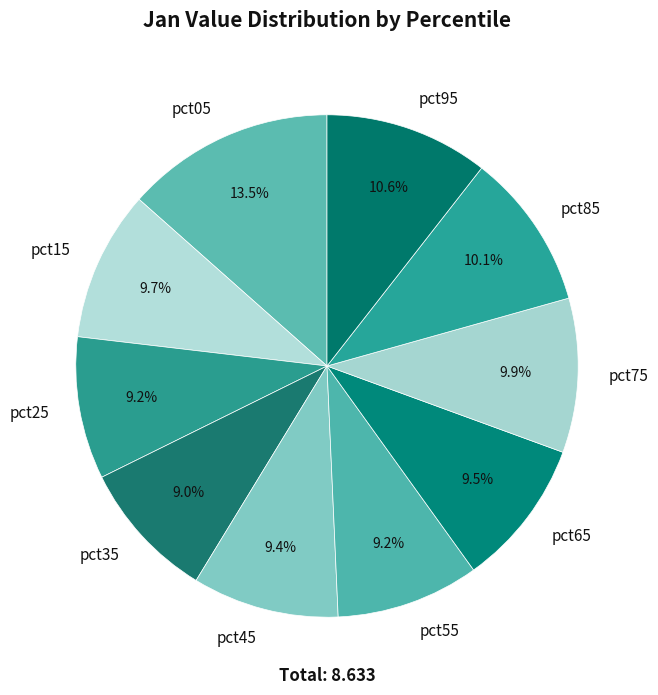

How many segments does this pie chart have?

10